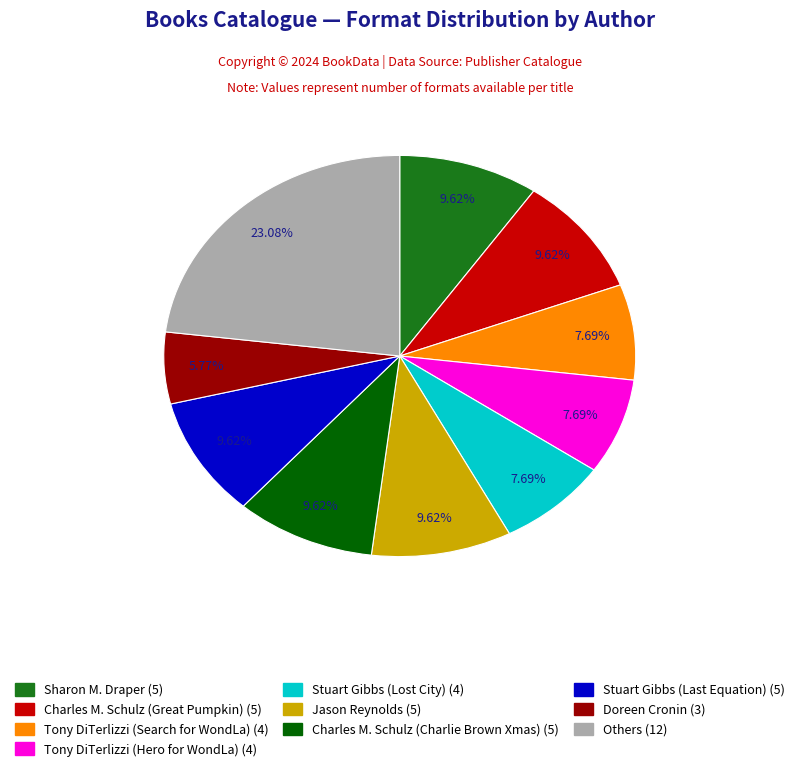

Is there any slice that represents more than half of the pie?

No